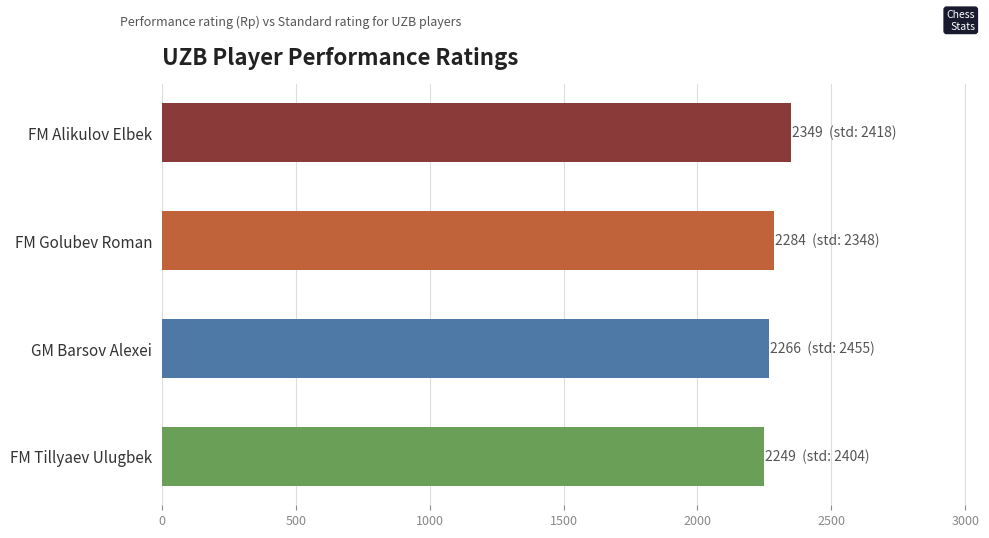

Reading top to bottom, extract all data points from this chart.

FM Alikulov Elbek=2349	FM Golubev Roman=2284	GM Barsov Alexei=2266	FM Tillyaev Ulugbek=2249